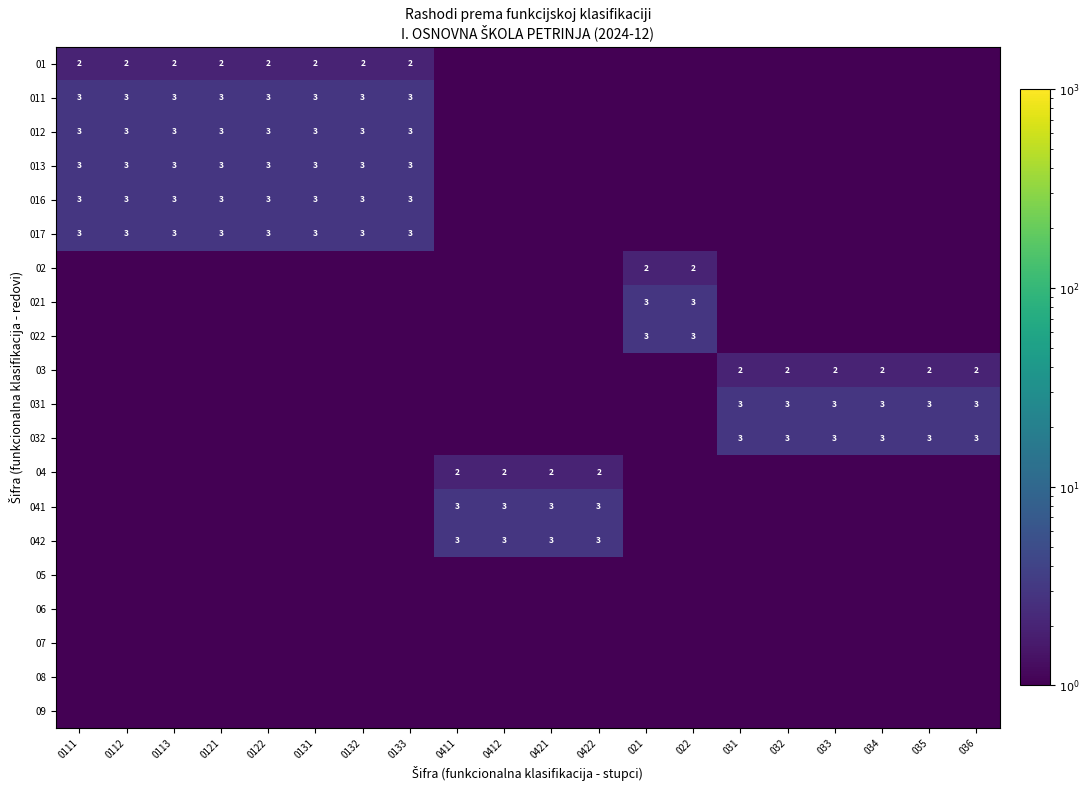

What is the minimum value shown in the chart?

0.1